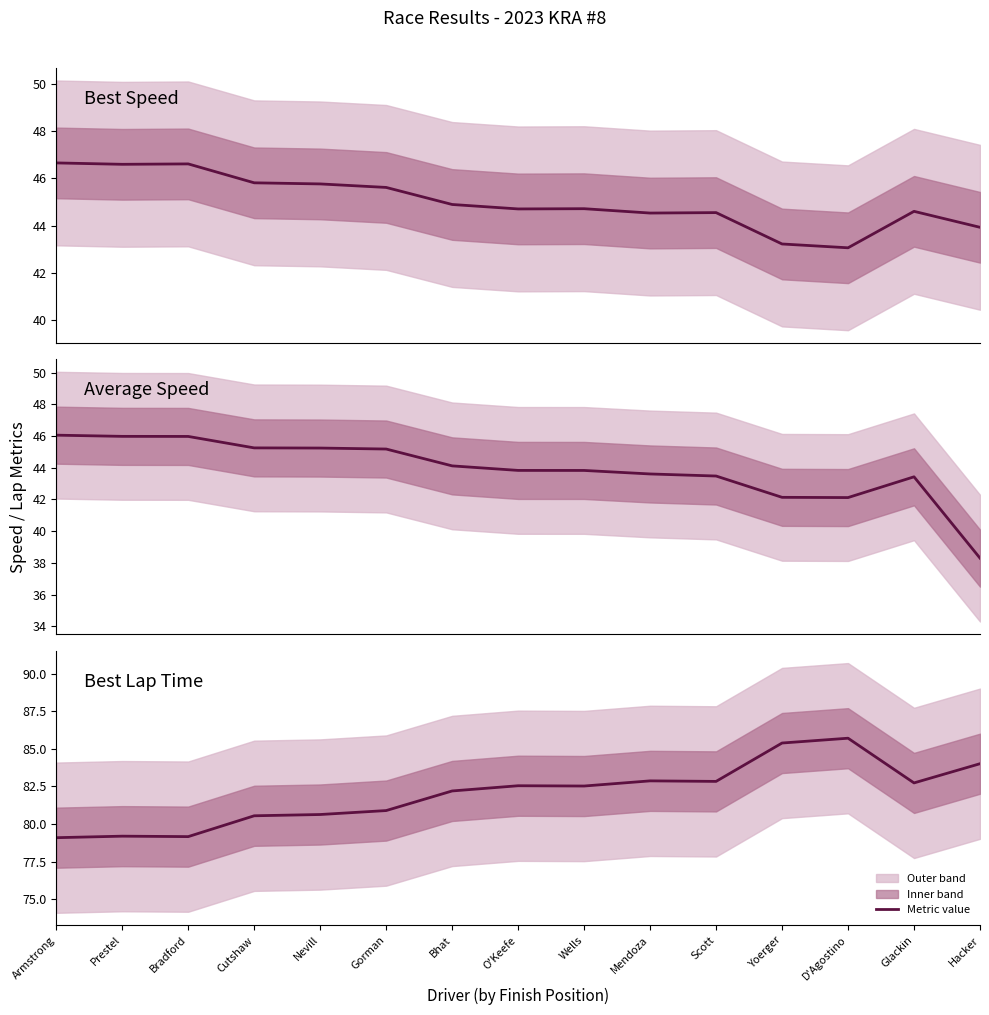

How many categories are shown in the chart?

15